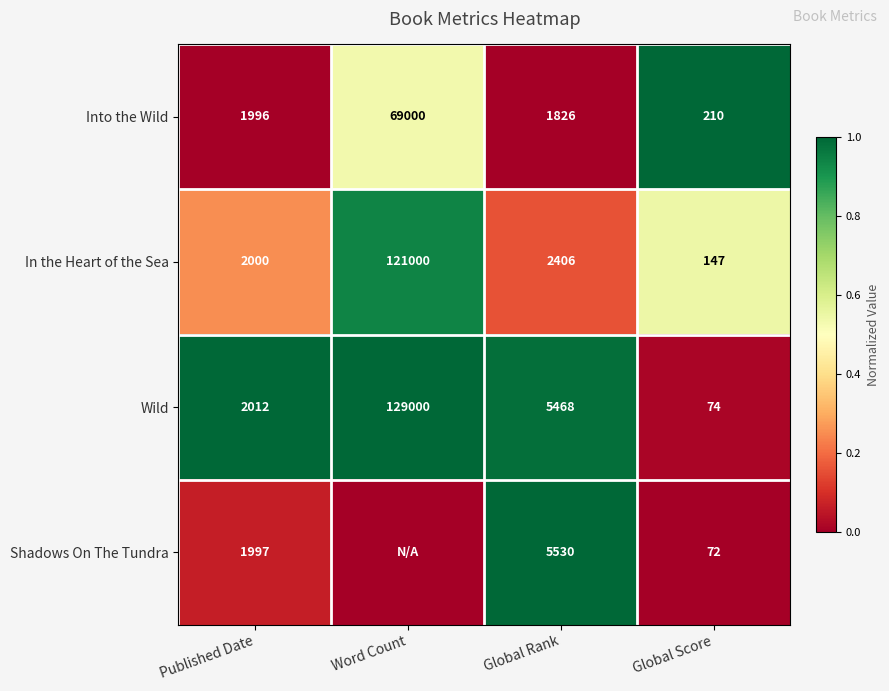

Is the value of Into the Wild at Global Score greater than the value of In the Heart of the Sea at Global Score?

Yes